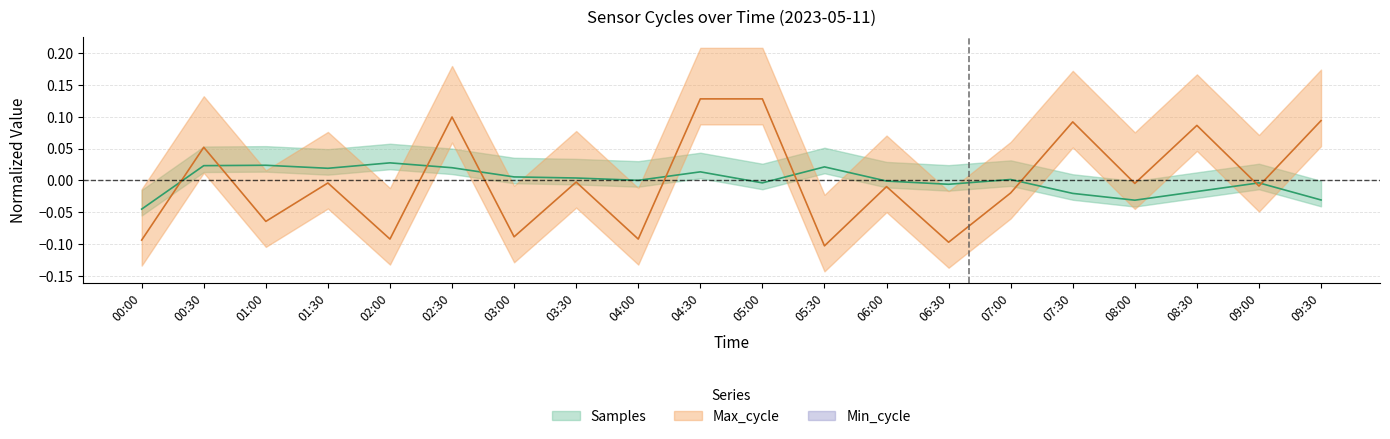

How many values in Samples are below zero?

9